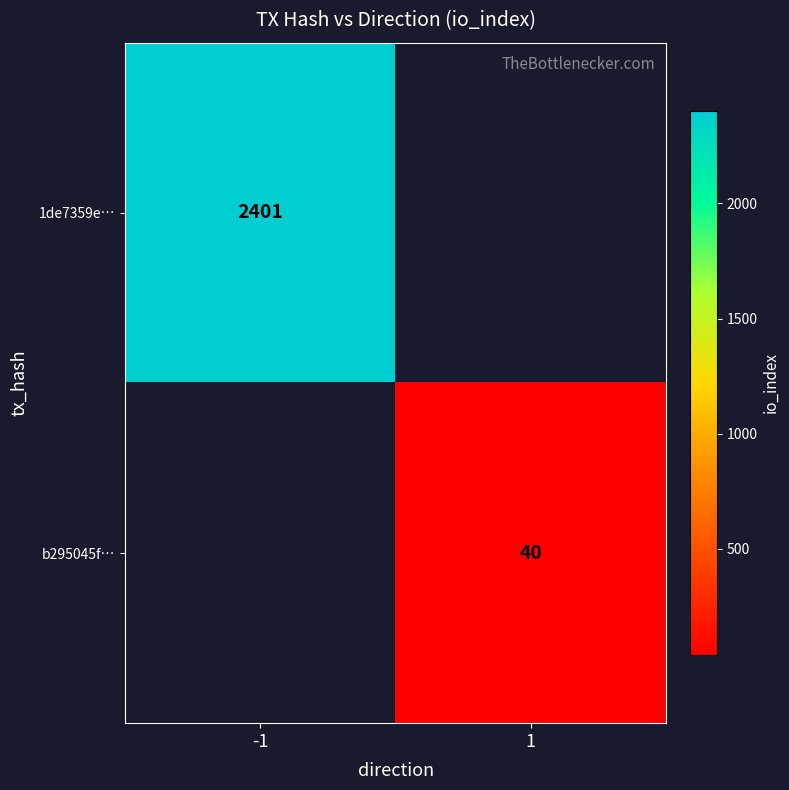

The value of 1de7359e… at -1 is 1328. True or false?

False